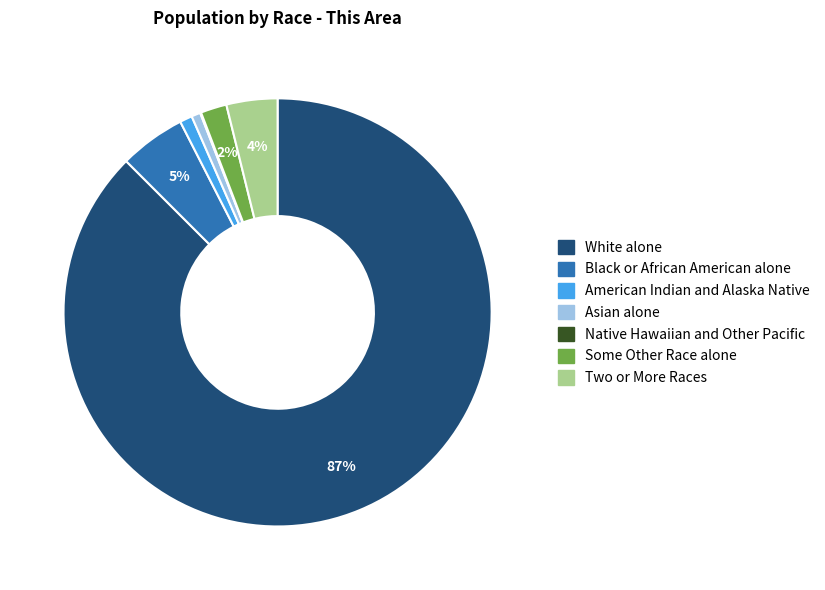

To the nearest percent, what percentage of the pie is White alone?

87%